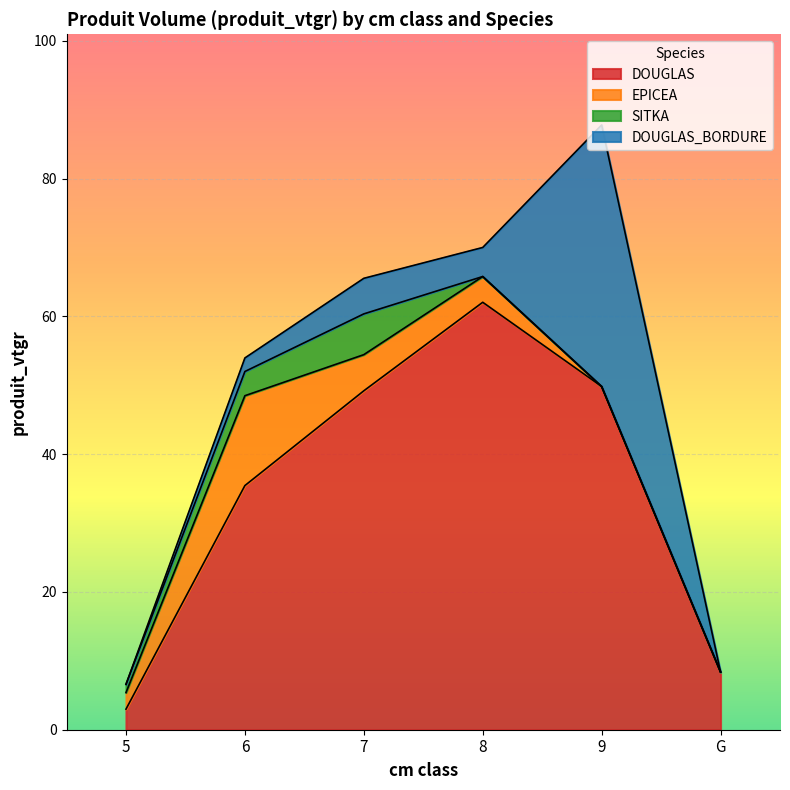

What position from the left is 5?

1